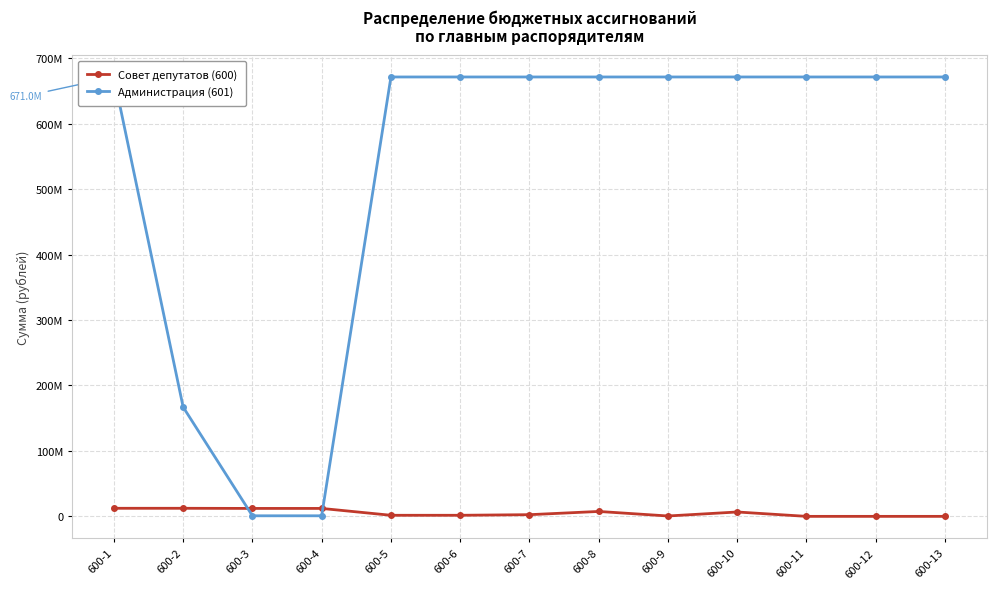

What is the maximum value shown in the chart?

671046242.2